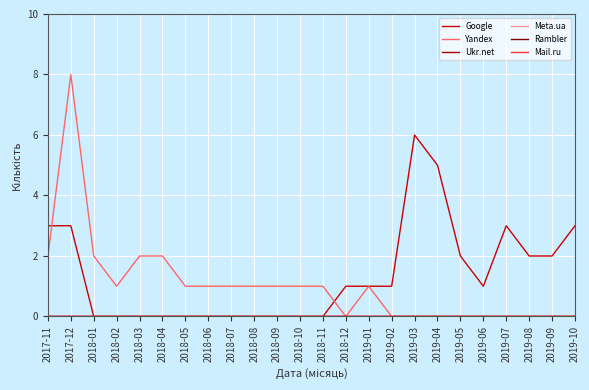

True or false: Yandex and Google intersect in this chart.

True